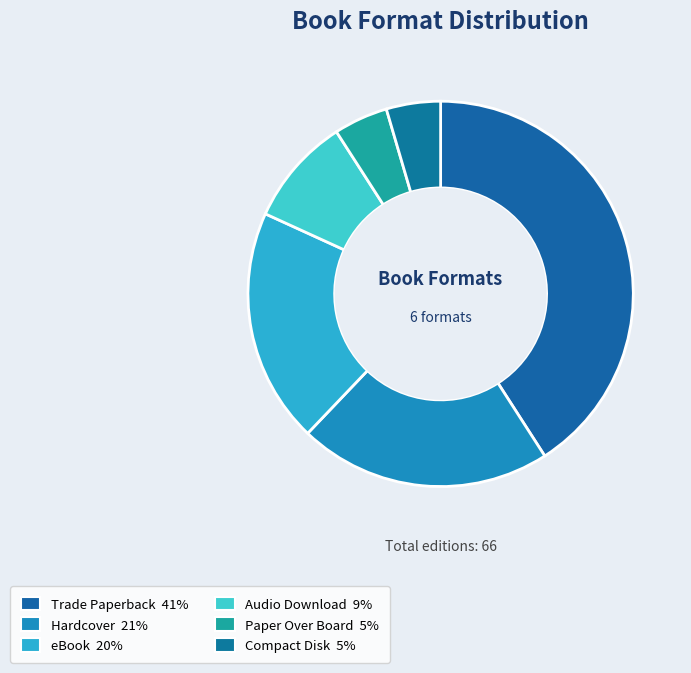

To the nearest percent, what percentage of the pie is Audio Download?

9%